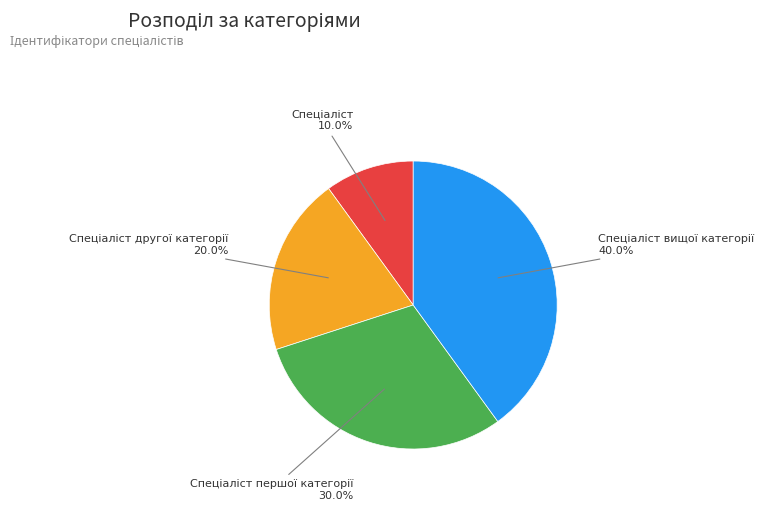

Does any single category account for the majority?

No